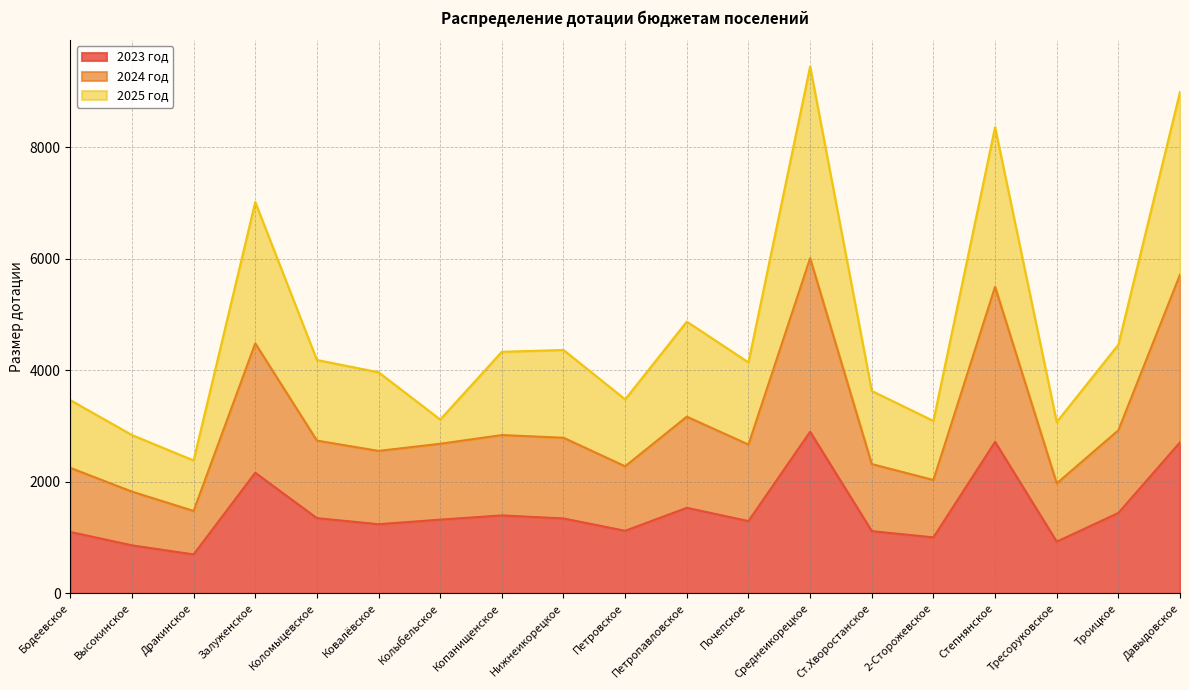

What is the difference between the second highest and minimum values in the 2024 год series?

4238